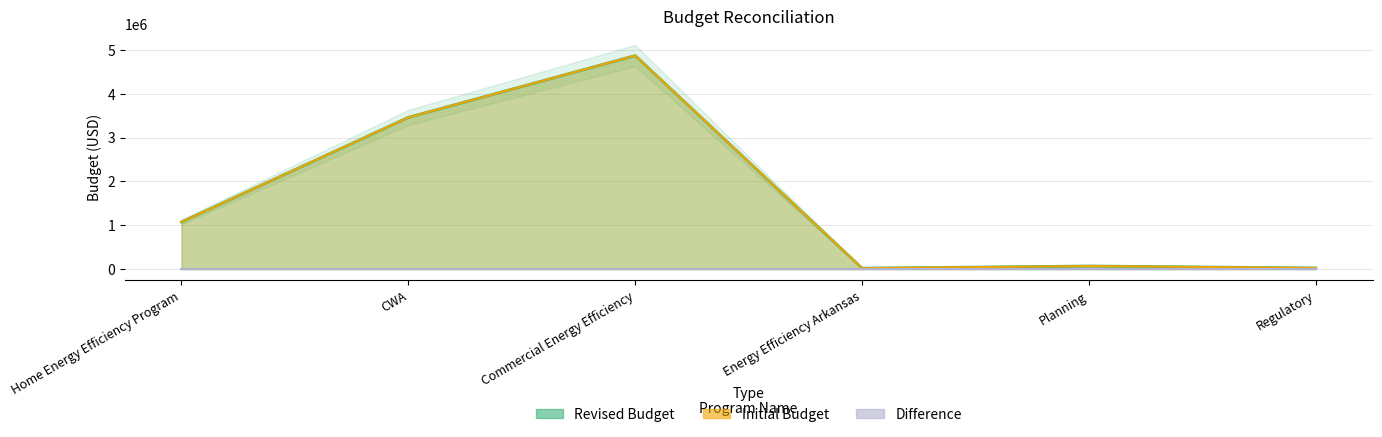

At which category does the chart reach its minimum across all series?

Energy Efficiency Arkansas